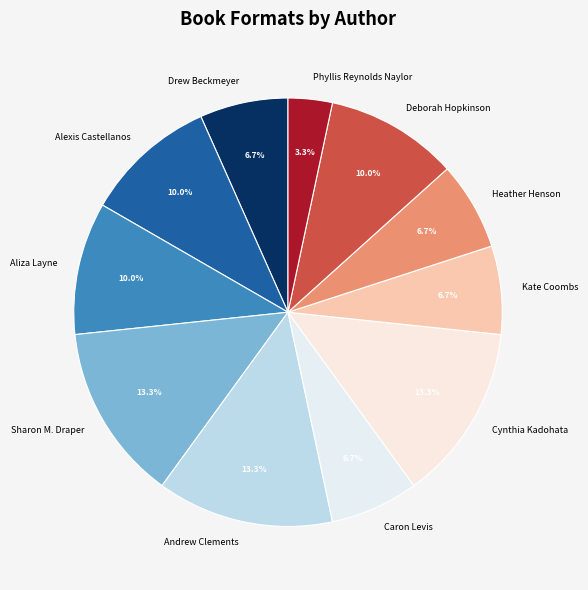

Is there a majority slice in this chart?

No